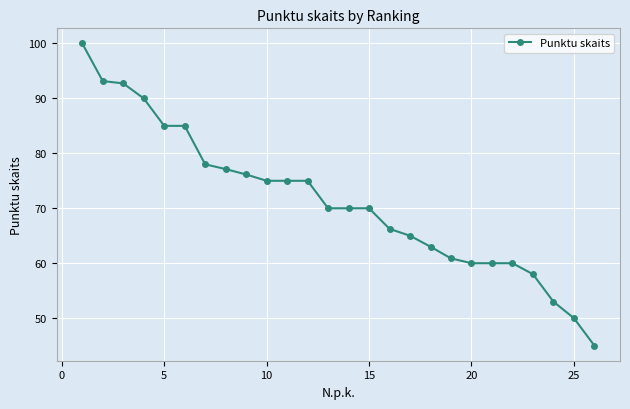

Is this an area chart (filled region under the line)?

No